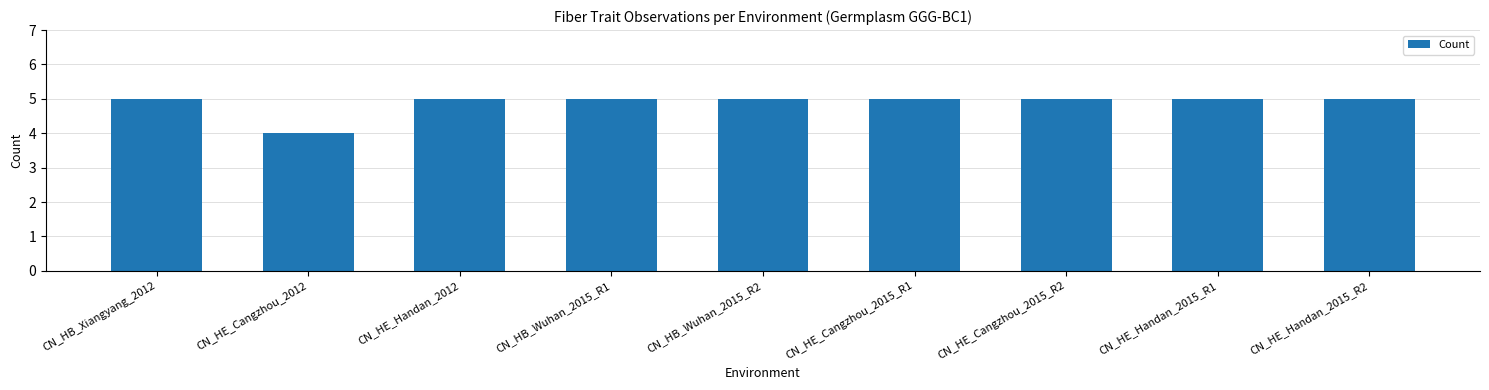

Are the bars horizontal?

No